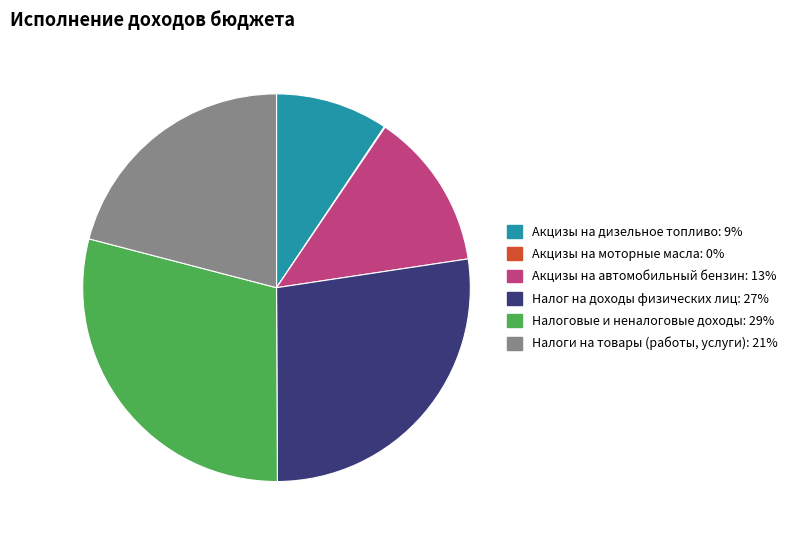

Does any single category account for the majority?

No